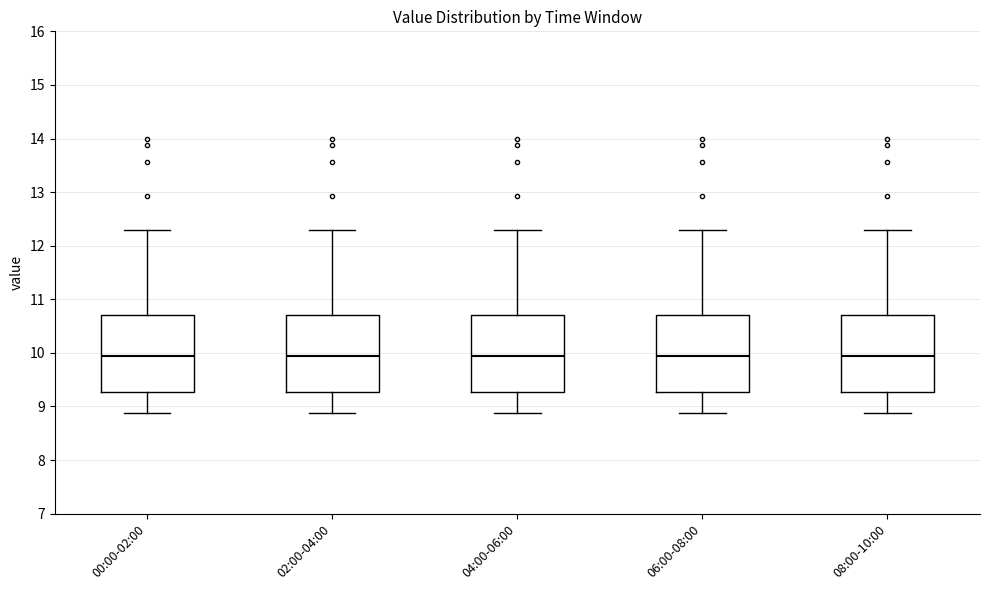

Reading left to right, read every box against the y-axis: the position of its median line, the range the box covers, and the ends of its whiskers. The values are not printed on the chart, so give them approximately, as read against the axis.

00:00-02:00: median 10.0, box 9.3 to 10.7, whiskers 8.9 to 12.3
02:00-04:00: median 10.0, box 9.3 to 10.7, whiskers 8.9 to 12.3
04:00-06:00: median 10.0, box 9.3 to 10.7, whiskers 8.9 to 12.3
06:00-08:00: median 10.0, box 9.3 to 10.7, whiskers 8.9 to 12.3
08:00-10:00: median 10.0, box 9.3 to 10.7, whiskers 8.9 to 12.3